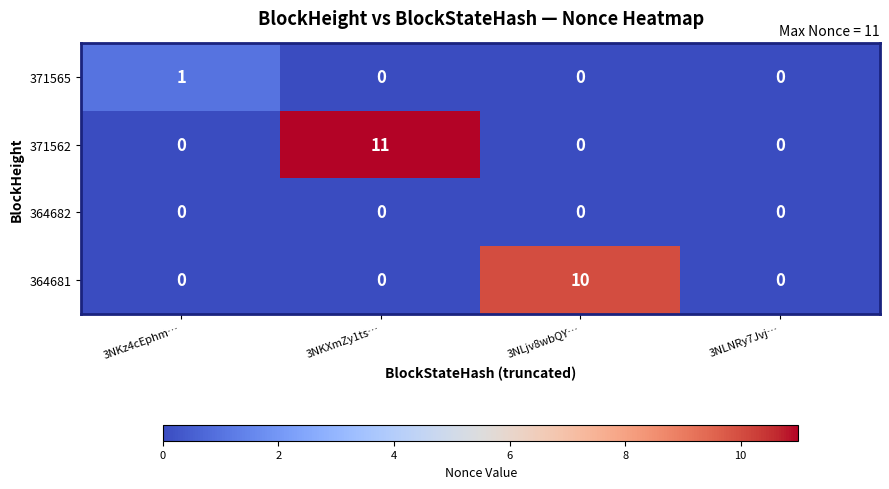

How many distinct data groups are displayed?

4